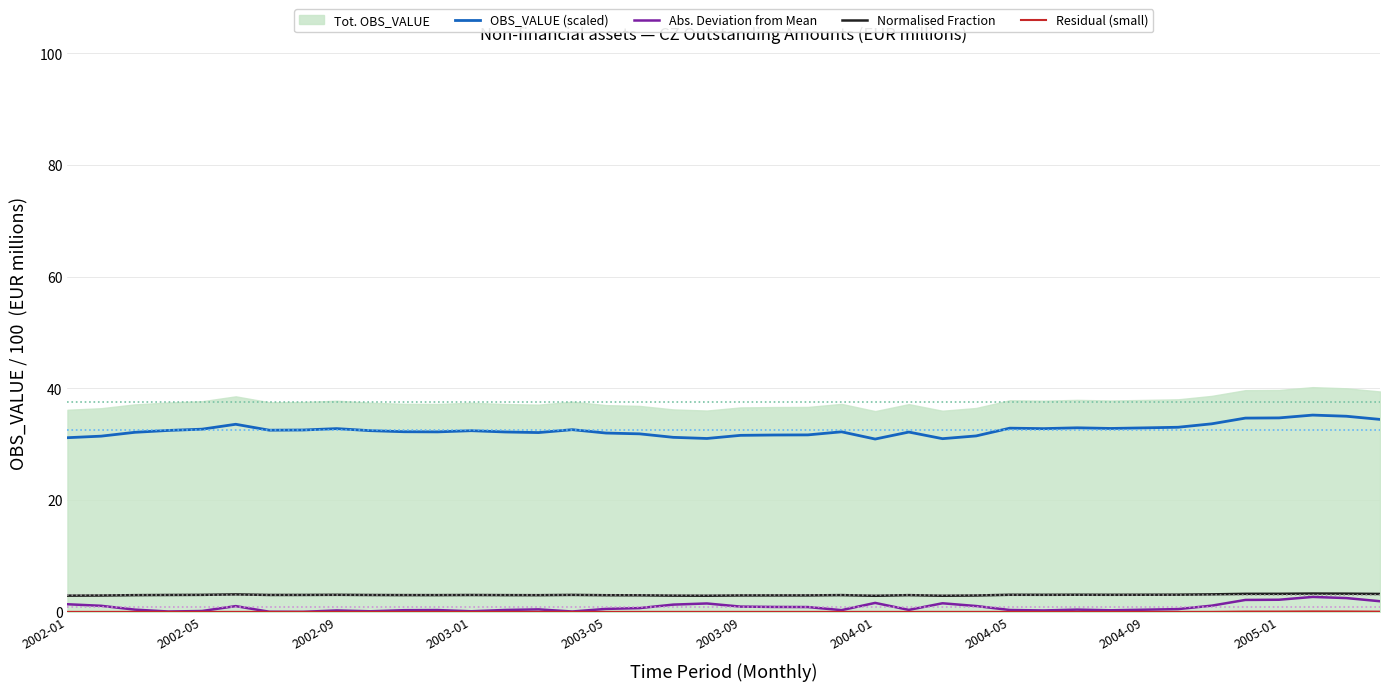

What is the highest value of the Abs. Deviation from Mean series?

2.7